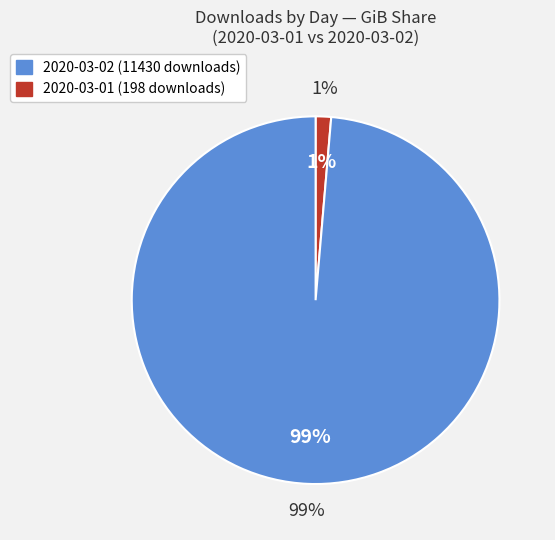

What is the smallest slice in the pie chart?

2020-03-01 (198 downloads)